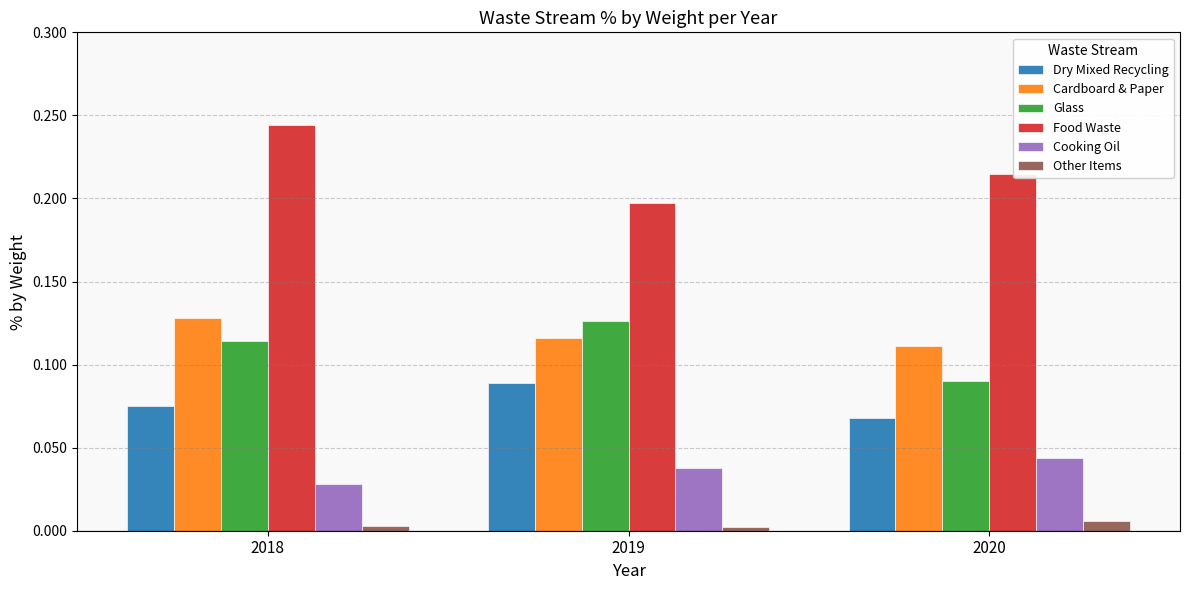

The Cardboard & Paper series shows 0.2 at 2018. True or false?

False